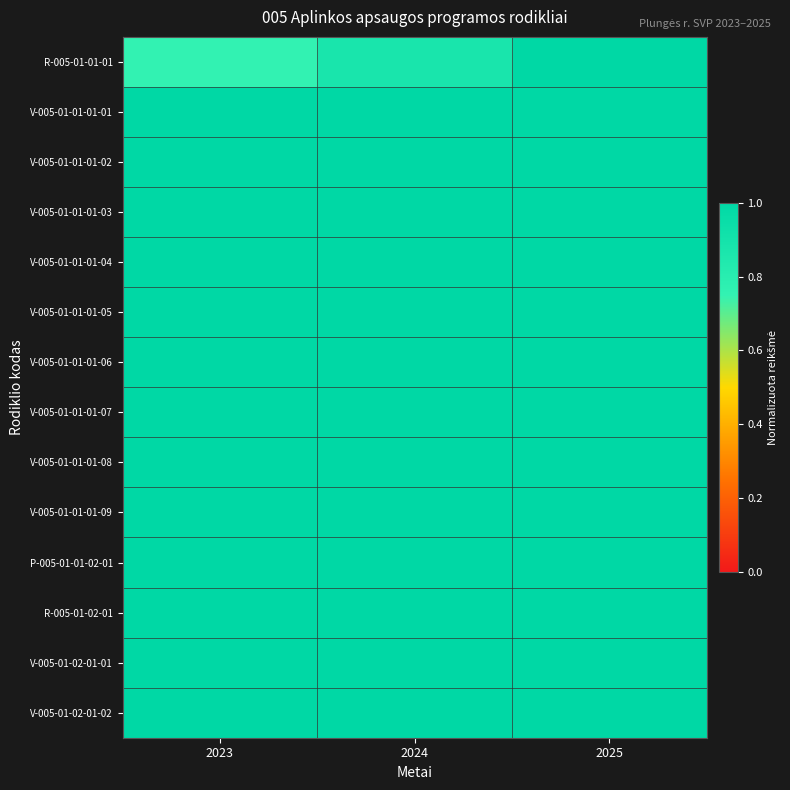

Which series has the largest total across all categories?

V-005-01-01-01-01